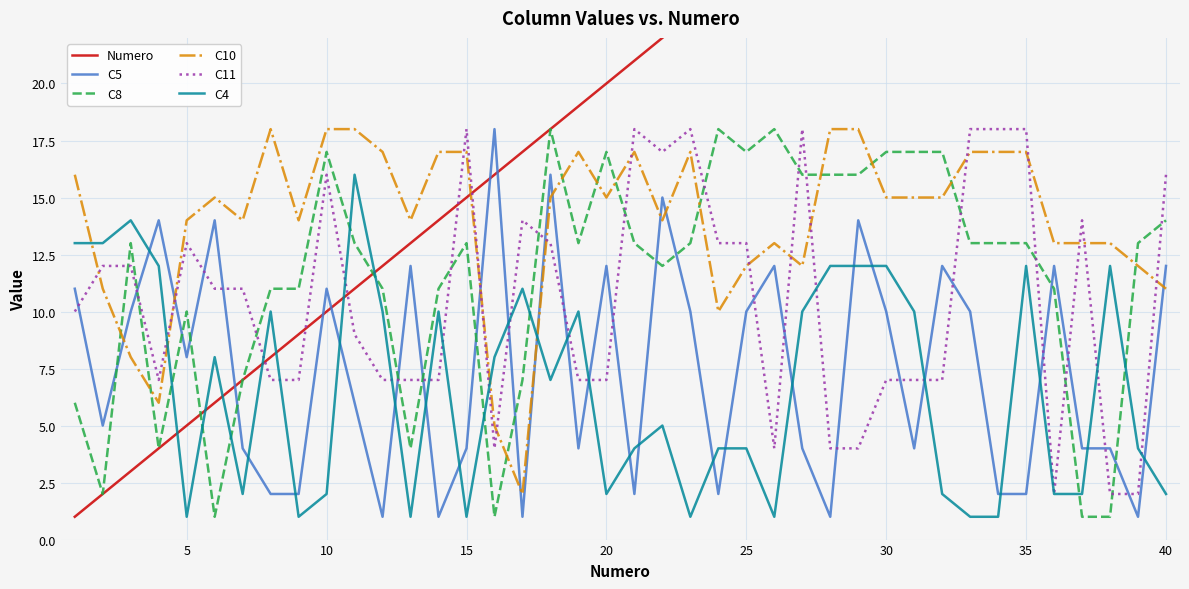

Is the value of C5 at 25 greater than the value of C8 at 25?

No